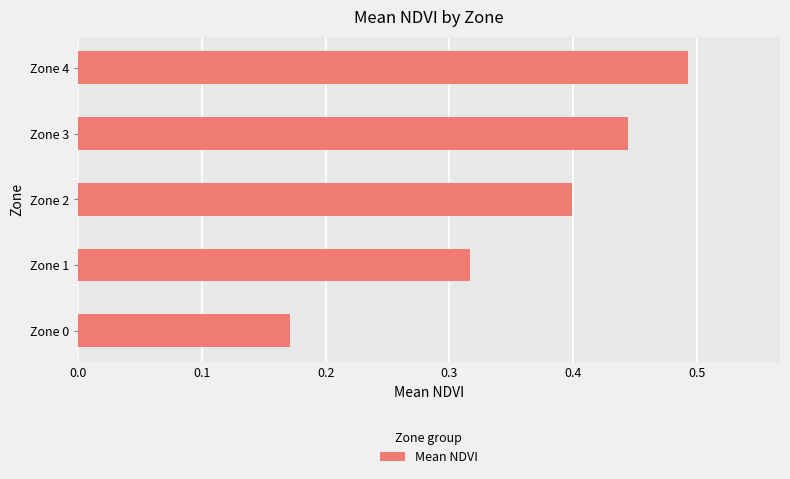

True or false: the data shows 0.7 at Zone 3.

False